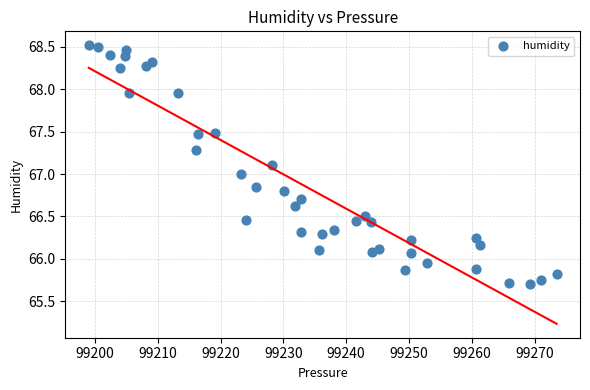

What is the range of Y values (max minus min)?

2.8